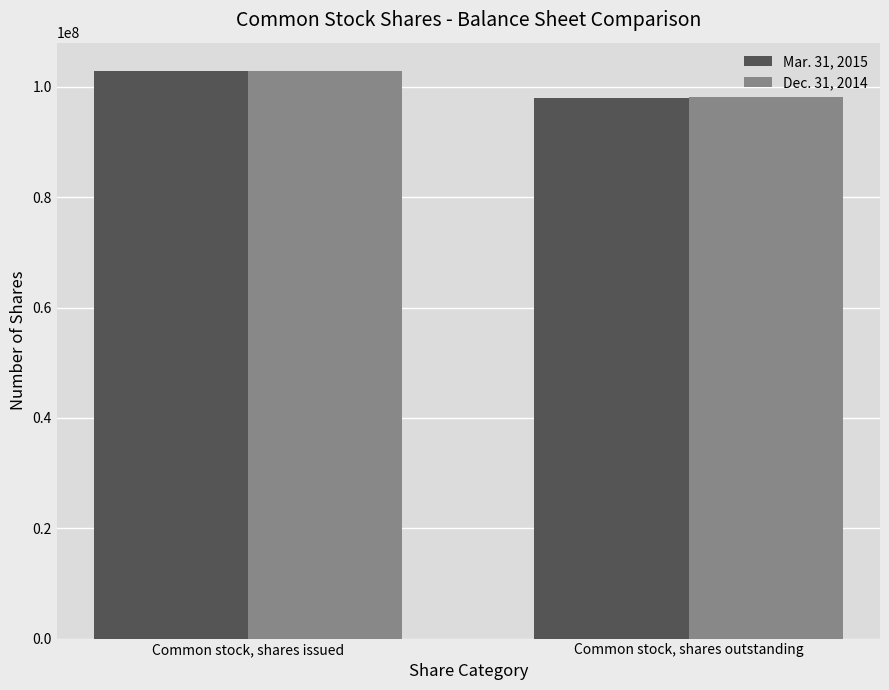

What are all the series names shown in the legend?

Mar. 31, 2015, Dec. 31, 2014